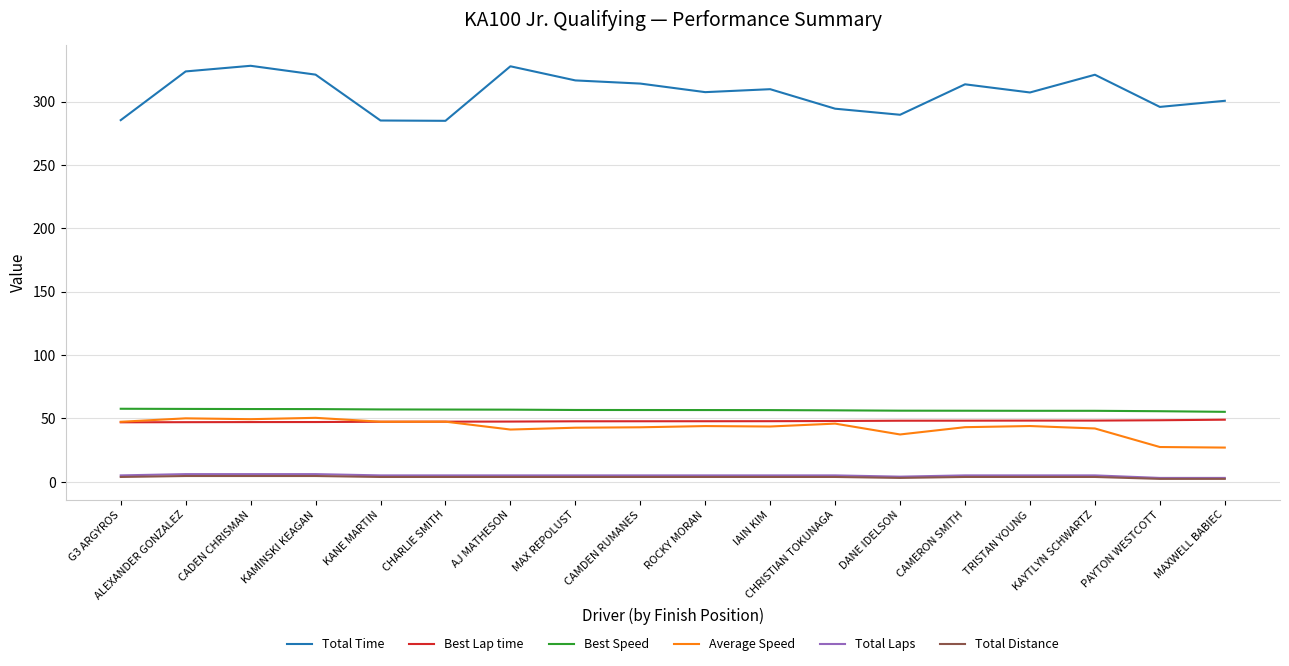

True or false: Best Lap time has a value of 47.0 at ALEXANDER GONZALEZ.

True